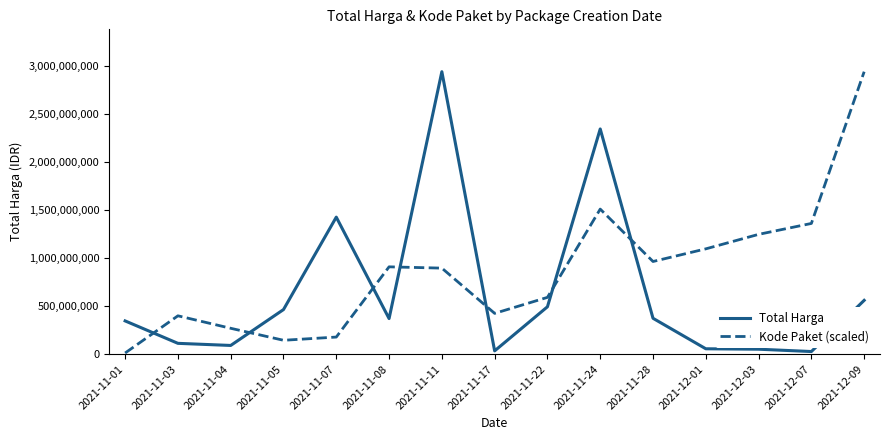

What is the maximum value shown in the chart?

2939003240.0